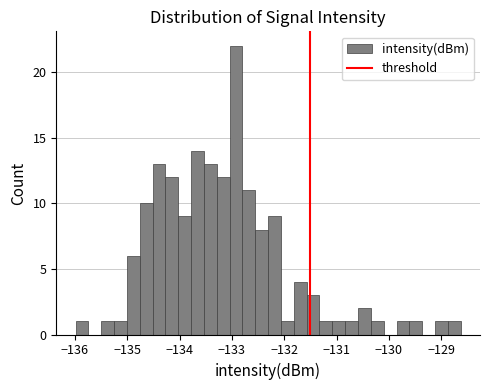

Read against the x-axis, roughly where is the centre of the tallest bar?

-132.9